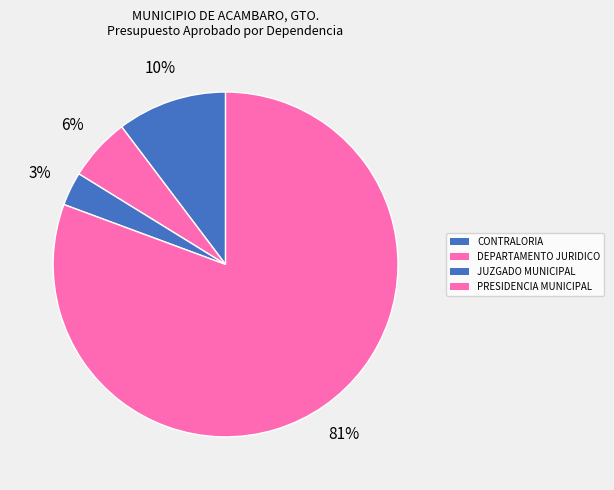

Rank the categories by value from highest to lowest.

PRESIDENCIA MUNICIPAL, CONTRALORIA, DEPARTAMENTO JURIDICO, JUZGADO MUNICIPAL